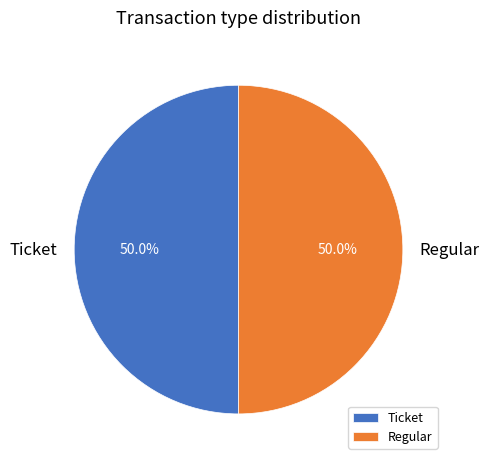

Approximately how many times larger is the value at Ticket compared to Regular?

1.0